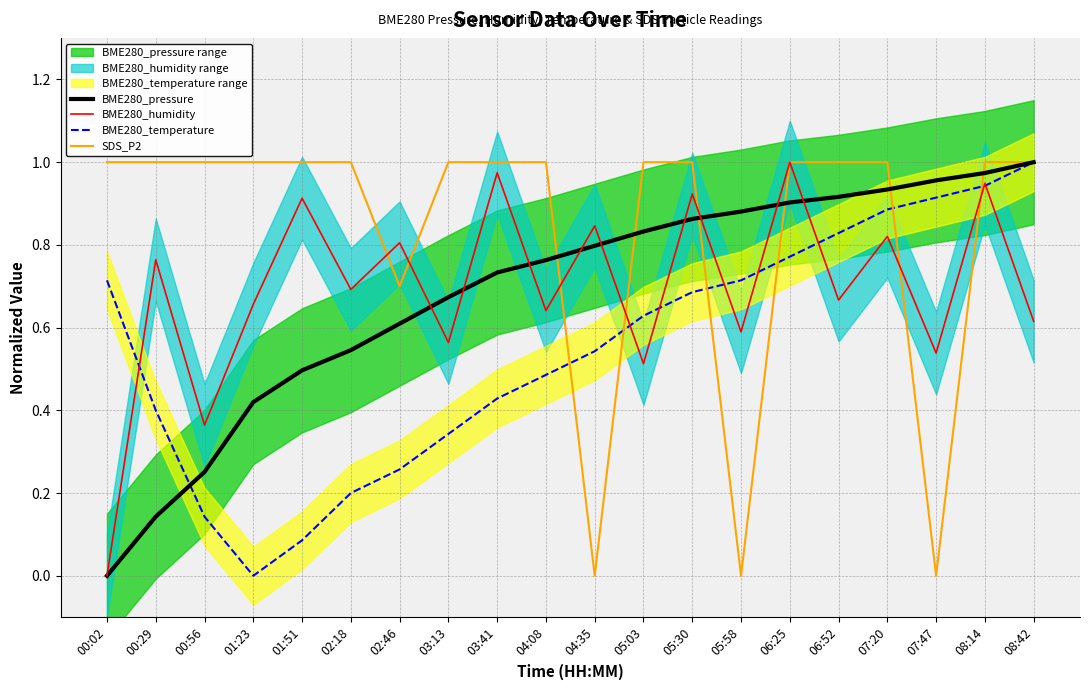

True or false: SDS_P2 has a value of 1.0 at 08:42.

True